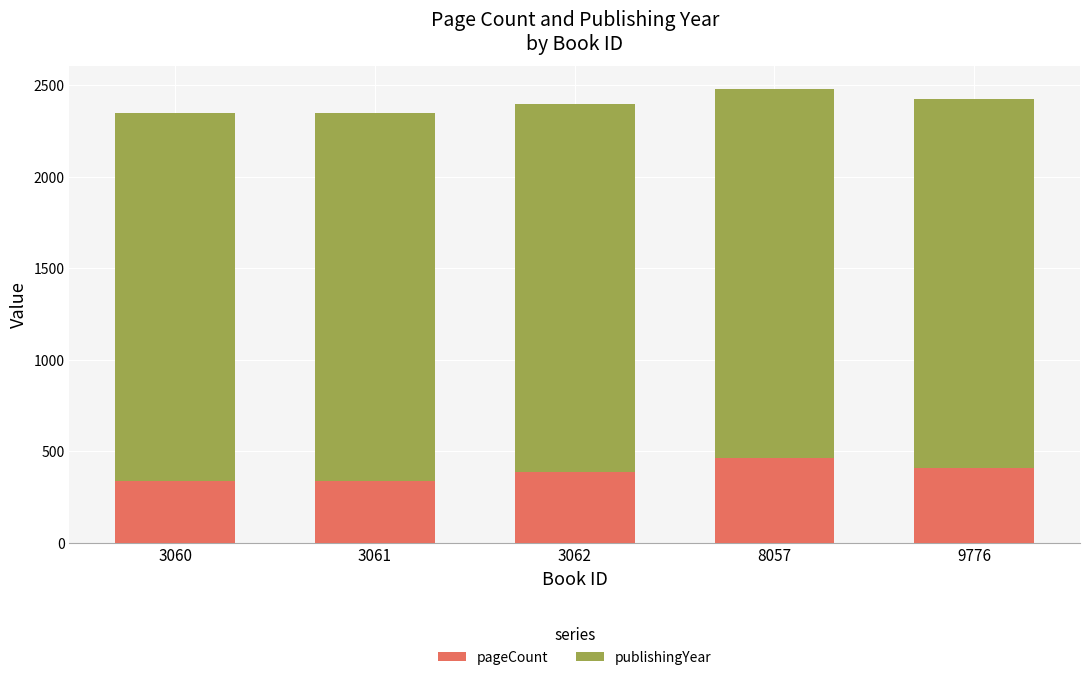

Reading right to left, what are the values for pageCount?

408	464	384	336	336